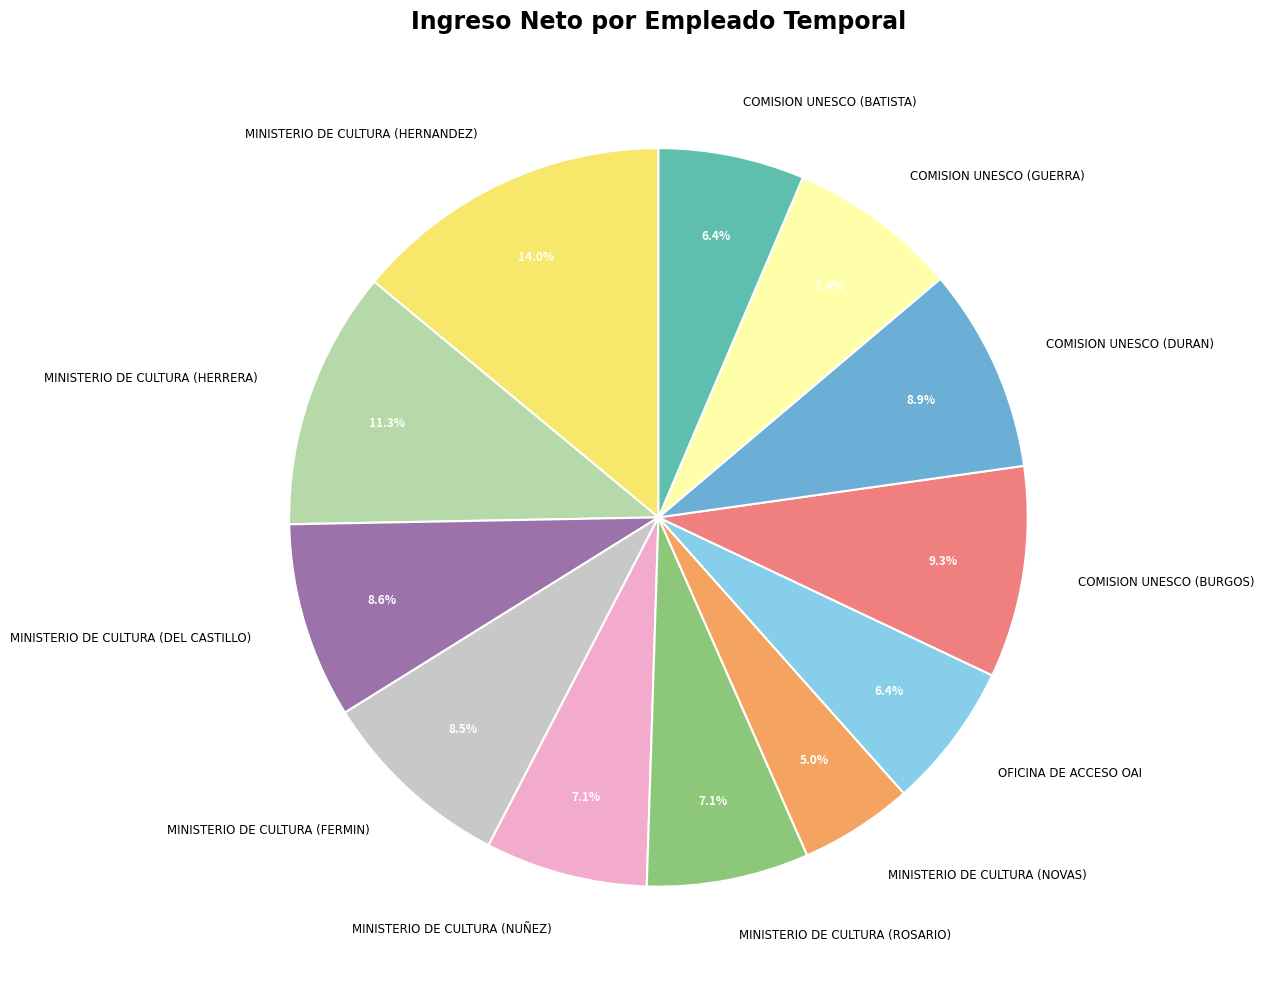

To the nearest percent, what portion does COMISION UNESCO (BURGOS) represent?

9%